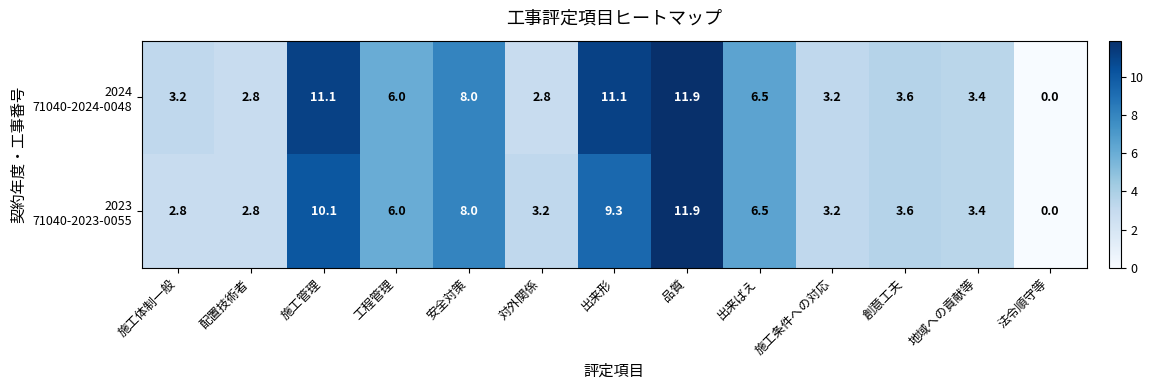

At which category does the chart reach its peak across all series?

品質